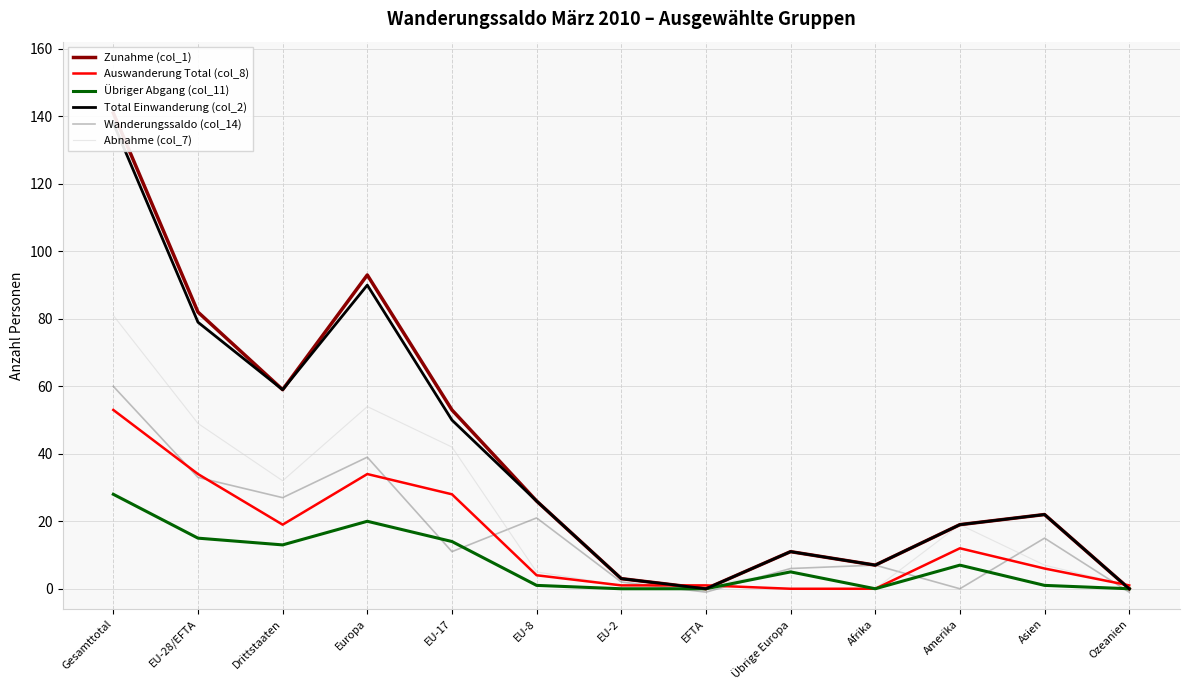

What position from the left is EU-17?

5